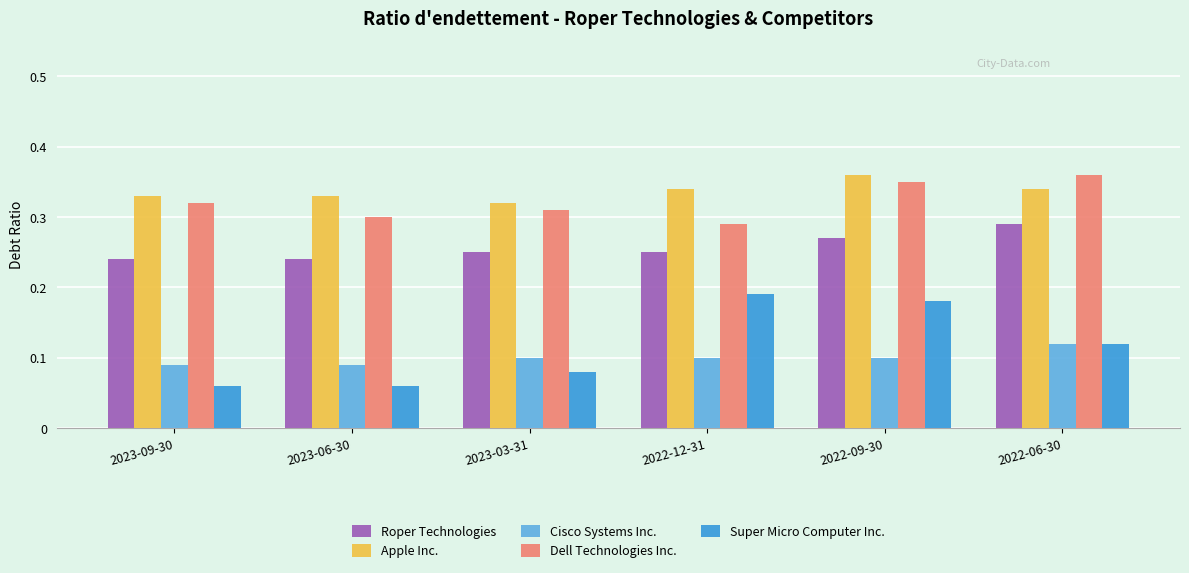

Are the bars horizontal?

No